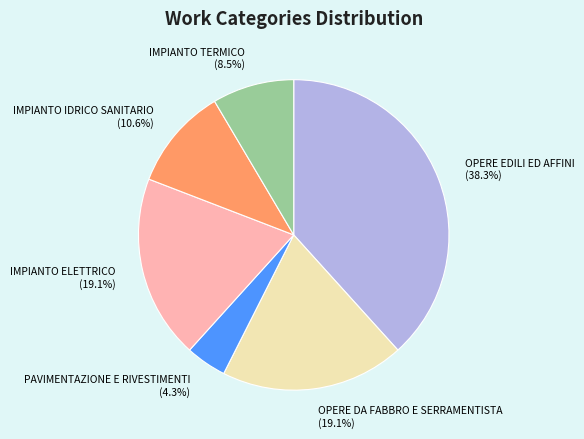

To the nearest percent, what is the average slice percentage?

17%